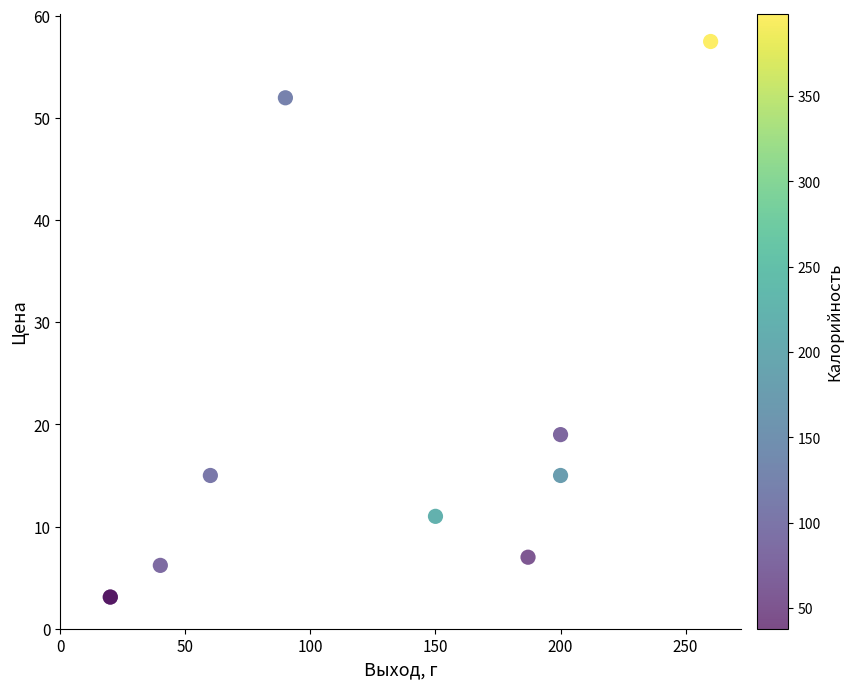

What Y value in the scatter plot is closest to 30?

19.0